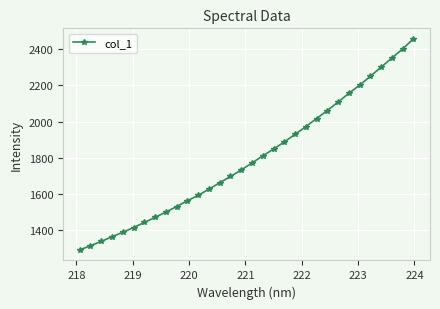

What is the value of the 1st point from the left?

1292.8